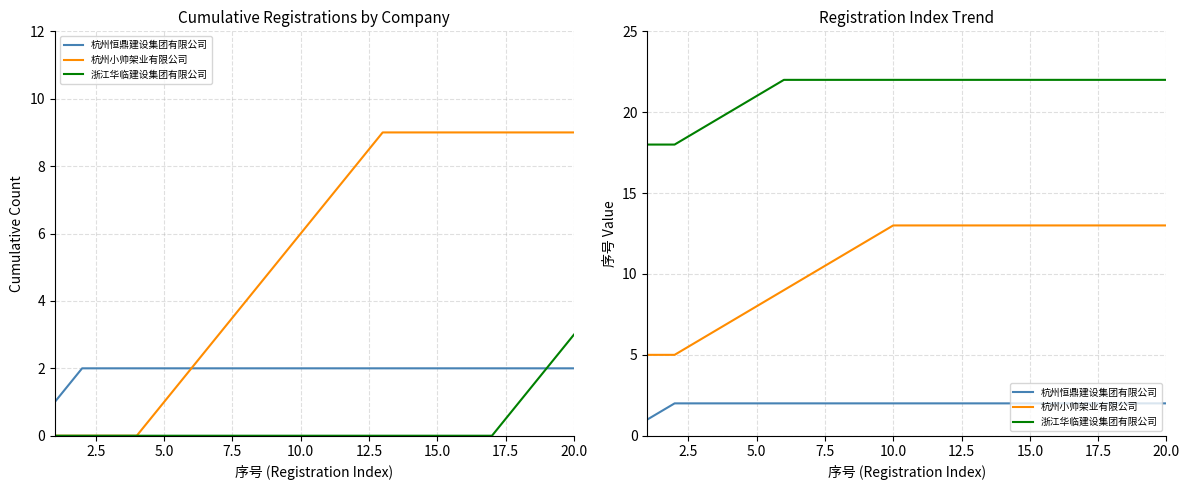

True or false: 杭州小帅架业有限公司 and 浙江华临建设集团有限公司 cross at least once.

False